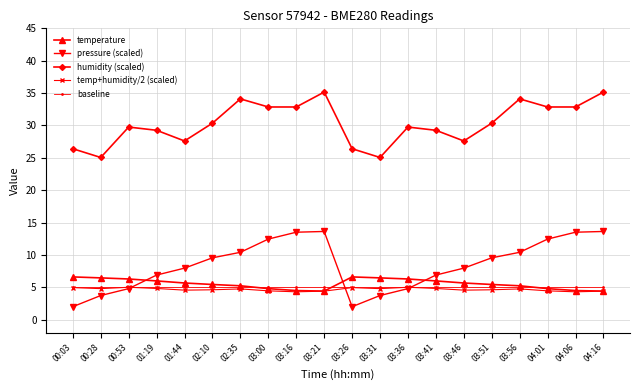

The pressure (scaled) series shows 5.5 at 03:46. True or false?

False